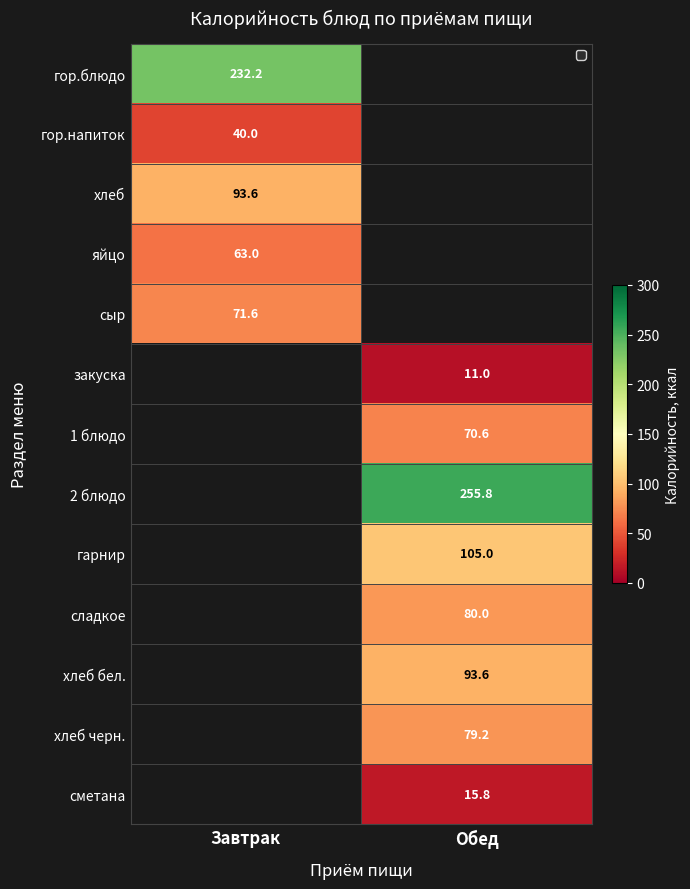

Is the value of 1 блюдо at Обед greater than the value of хлеб at Завтрак?

No